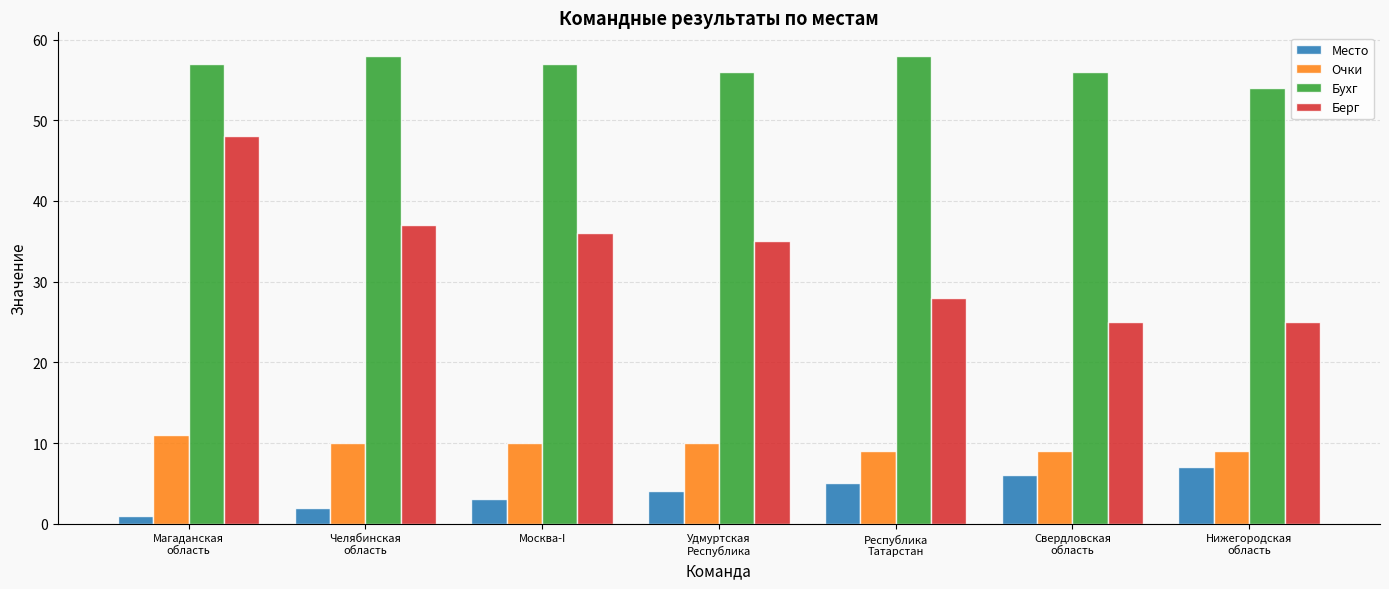

What is the total value across all series at Челябинская
область?

107